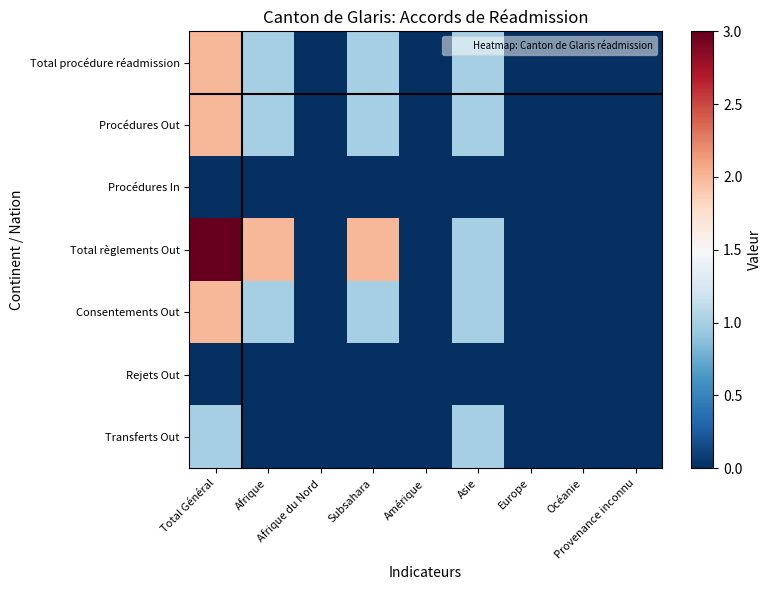

Reading left to right, transcribe all the data shown in this chart.

Total procédure réadmission: Total Général=2	Afrique=1	Afrique du Nord=0	Subsahara=1	Amérique=0	Asie=1	Europe=0	Océanie=0	Provenance inconnu=0
Procédures Out: Total Général=2	Afrique=1	Afrique du Nord=0	Subsahara=1	Amérique=0	Asie=1	Europe=0	Océanie=0	Provenance inconnu=0
Procédures In: Total Général=0	Afrique=0	Afrique du Nord=0	Subsahara=0	Amérique=0	Asie=0	Europe=0	Océanie=0	Provenance inconnu=0
Total règlements Out: Total Général=3	Afrique=2	Afrique du Nord=0	Subsahara=2	Amérique=0	Asie=1	Europe=0	Océanie=0	Provenance inconnu=0
Consentements Out: Total Général=2	Afrique=1	Afrique du Nord=0	Subsahara=1	Amérique=0	Asie=1	Europe=0	Océanie=0	Provenance inconnu=0
Rejets Out: Total Général=0	Afrique=0	Afrique du Nord=0	Subsahara=0	Amérique=0	Asie=0	Europe=0	Océanie=0	Provenance inconnu=0
Transferts Out: Total Général=1	Afrique=0	Afrique du Nord=0	Subsahara=0	Amérique=0	Asie=1	Europe=0	Océanie=0	Provenance inconnu=0